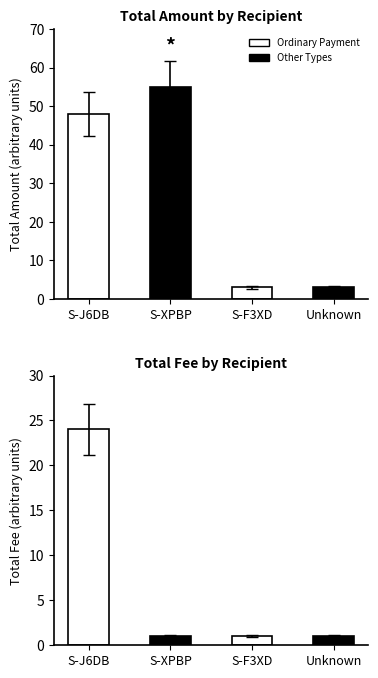

The Total Fee series shows 0.9 at Unknown. True or false?

True